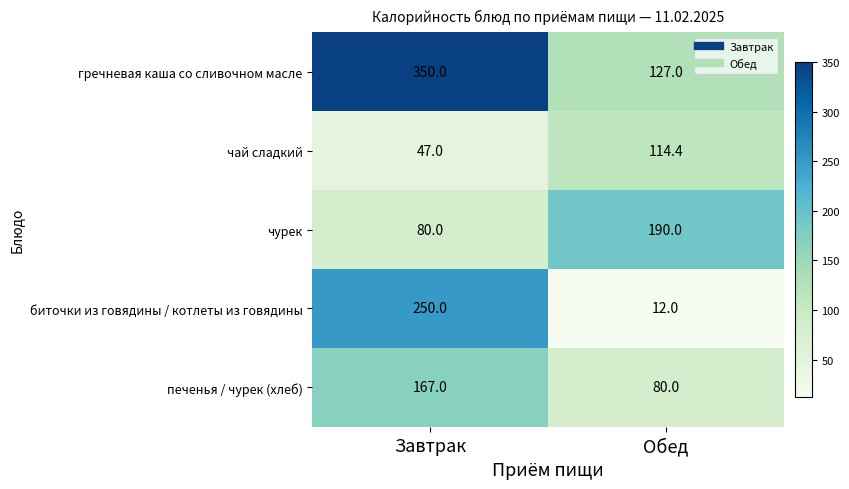

Which series has the widest spread of values?

биточки из говядины / котлеты из говядины